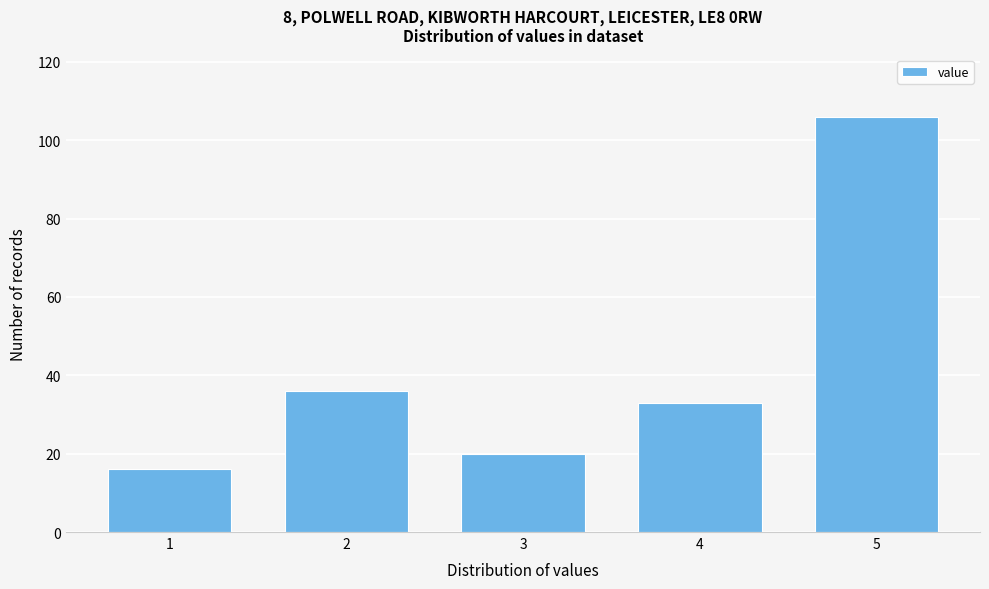

Reading left to right, list all the values displayed in this chart.

16	36	20	33	106